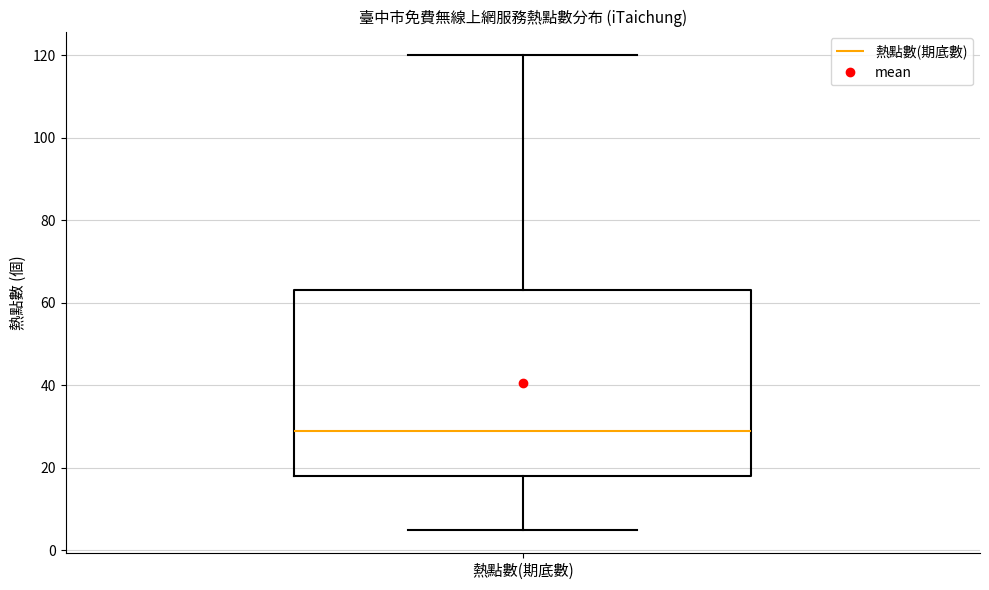

Transcribe this box plot: give where the median line is, the range the box spans, and where the two whiskers end, as read against the y-axis. The values are not printed on the chart, so give them approximately, as read against the axis.

median 30, box 18 to 64, whiskers 6 to 120